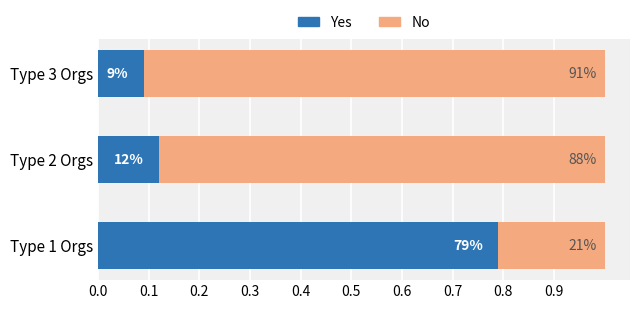

What are all the series names shown in the legend?

Yes, No